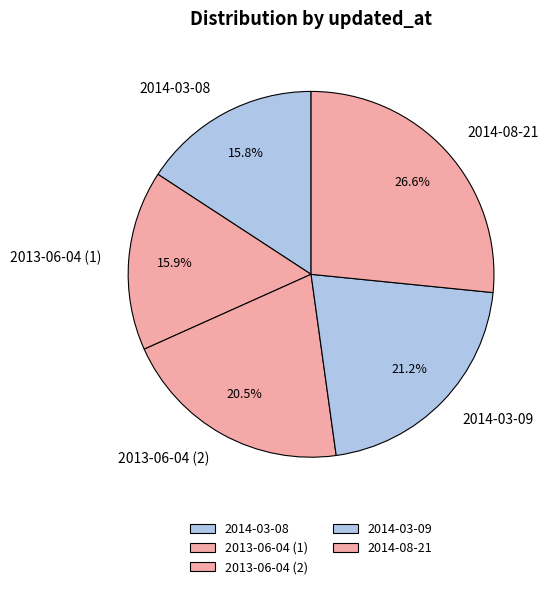

Is it true that 2013-06-04 (2) is 28% of the pie?

False